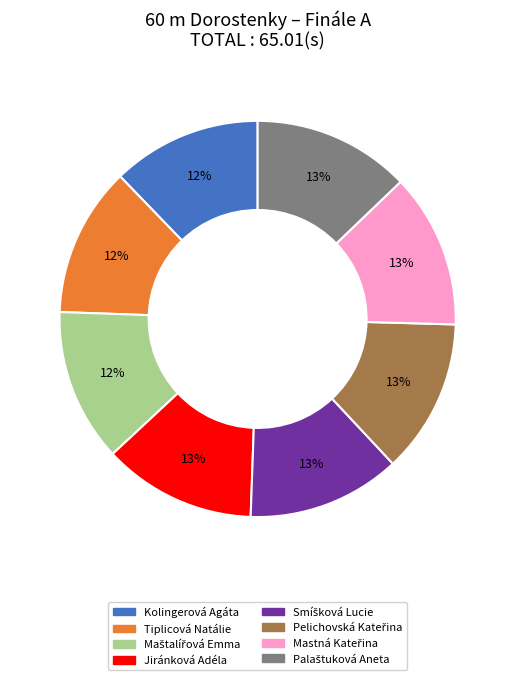

Is there any slice that represents more than half of the pie?

No